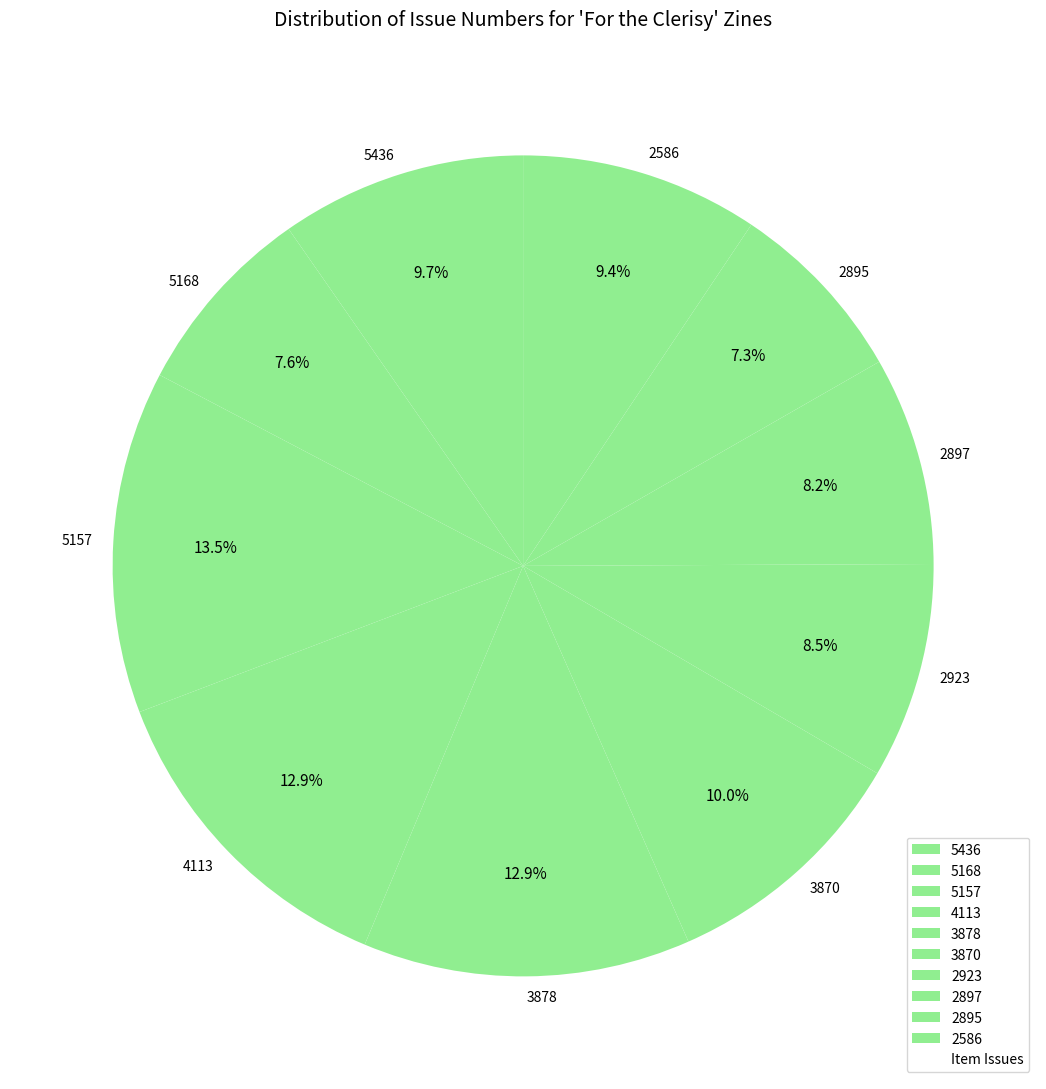

To the nearest percent, what percentage of the pie is 4113?

13%